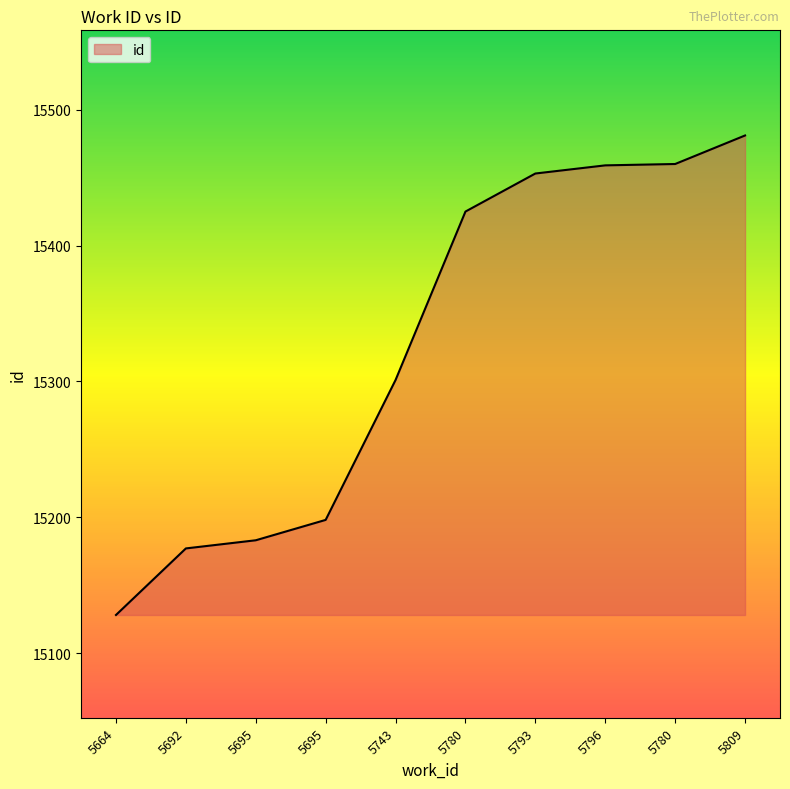

How many lines are shown in the chart?

1